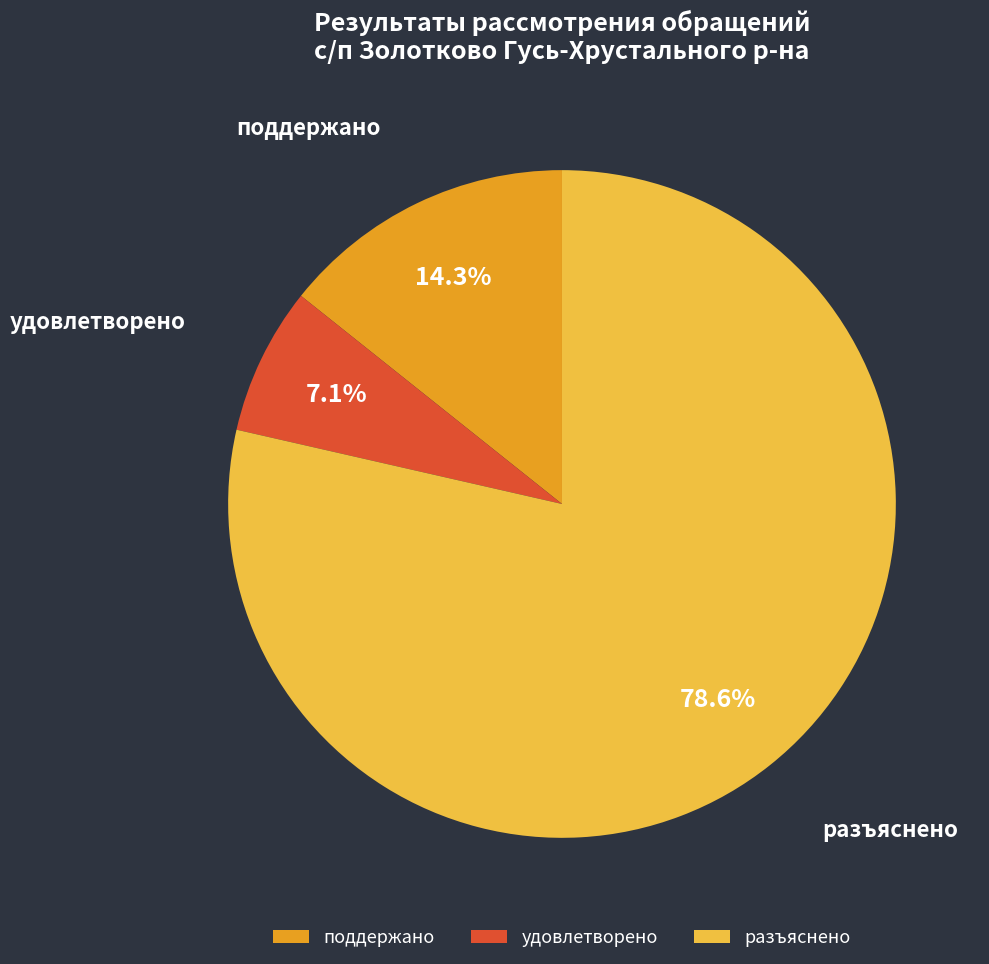

Is there any slice that represents more than half of the pie?

Yes